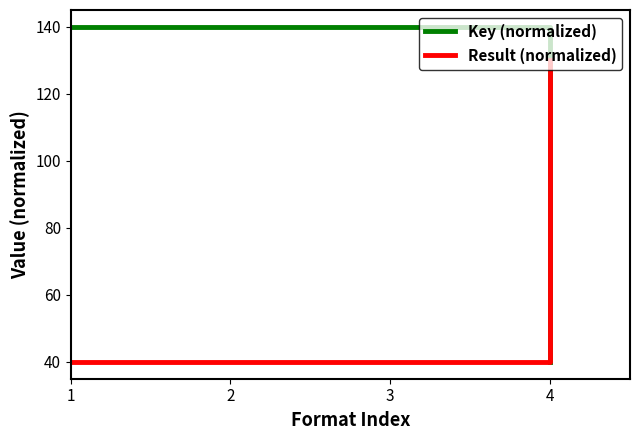

What is the difference between the Result (normalized) values at 3 and 4?

90